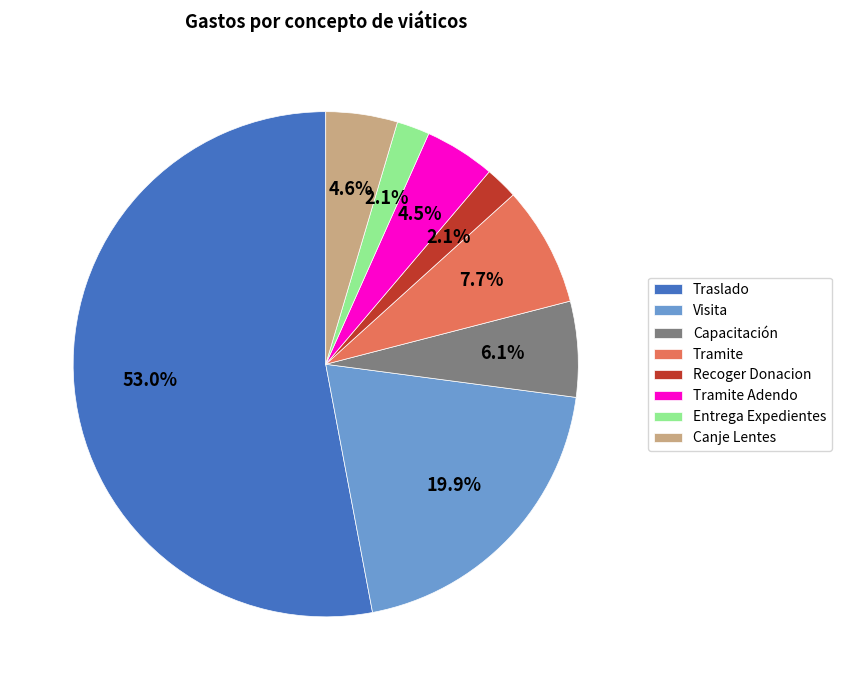

The Capacitación slice represents 16% of the pie. True or false?

False